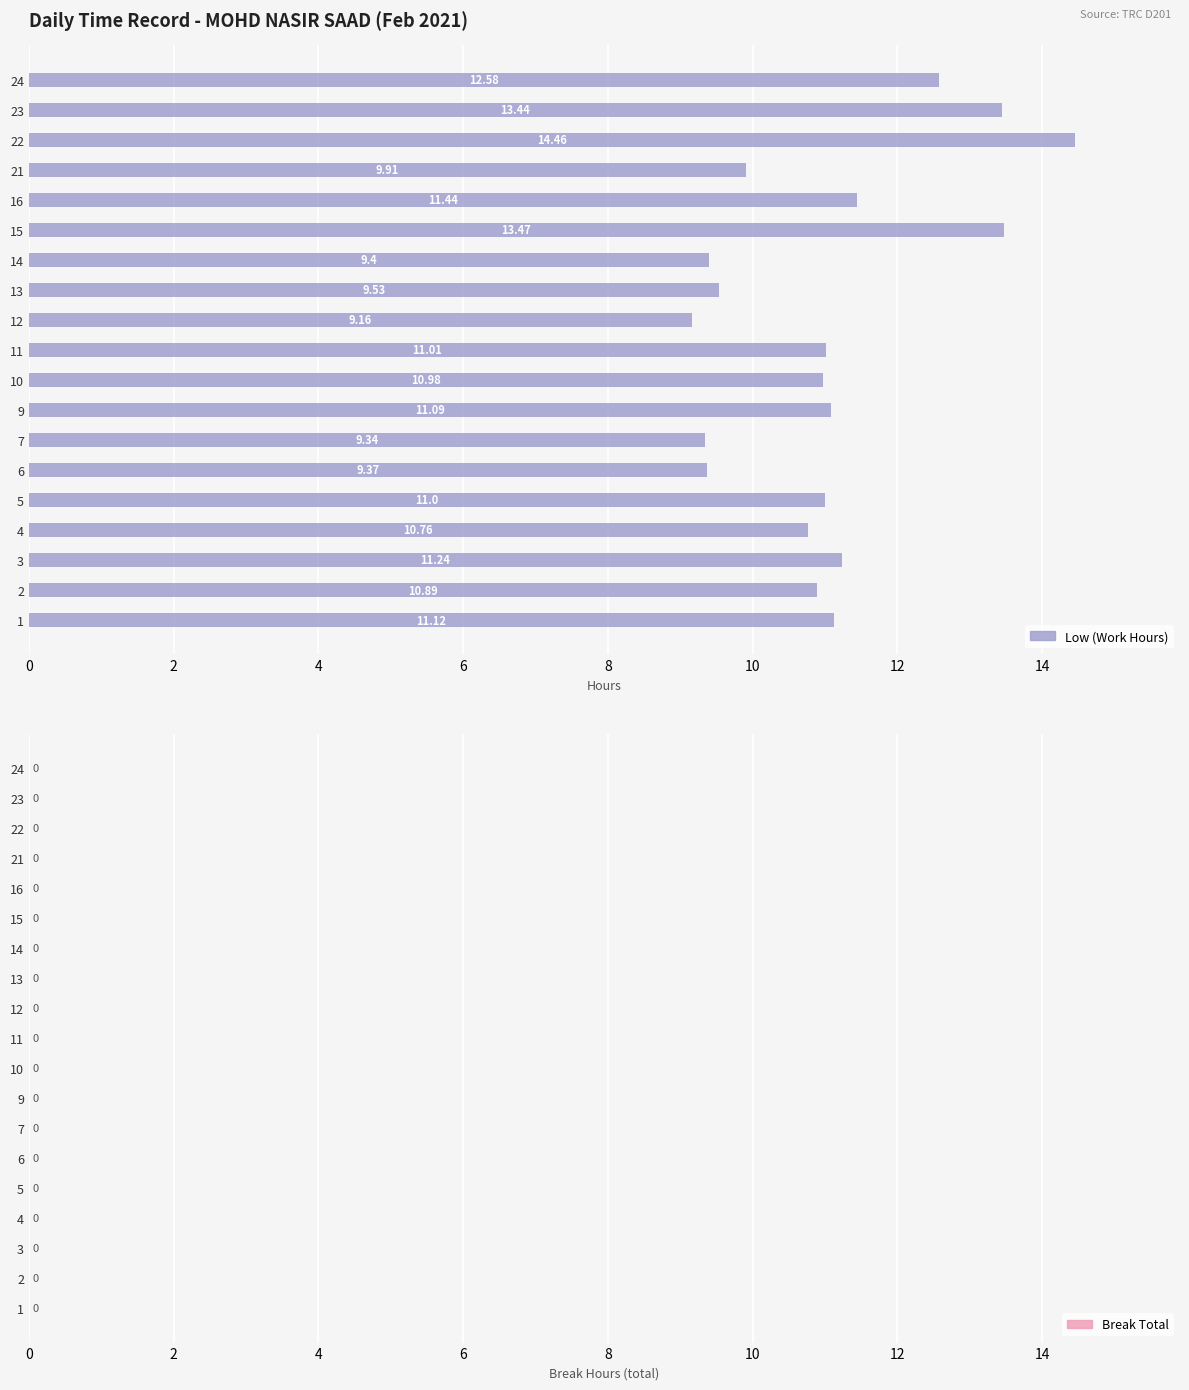

Between 12 and 9, which is larger?

9